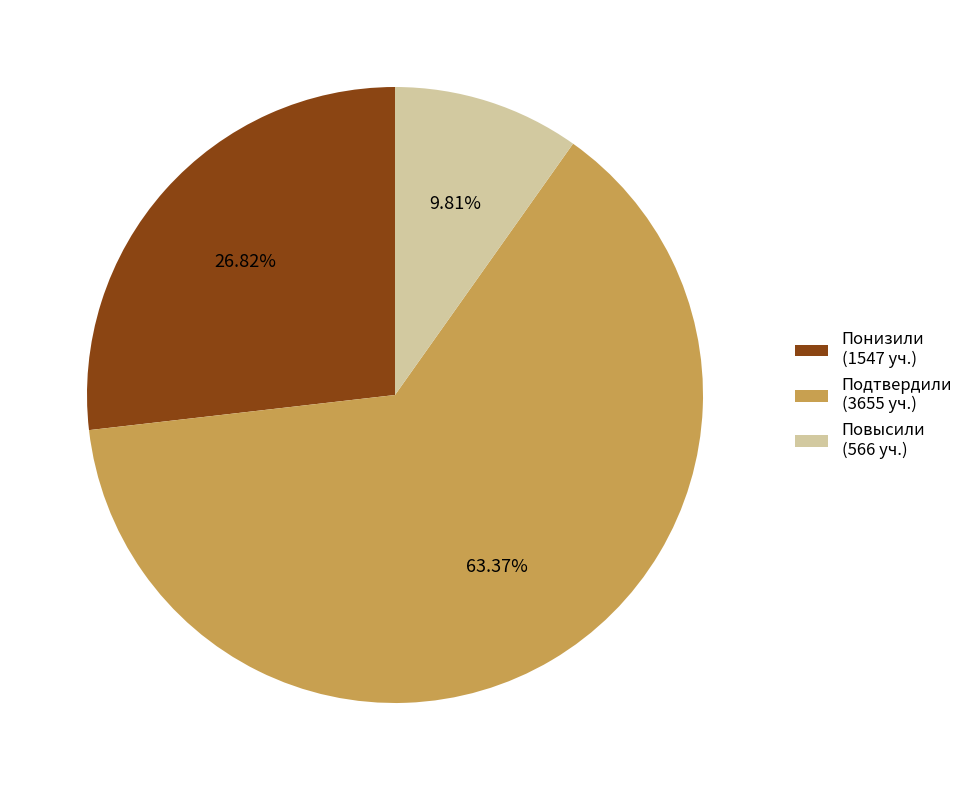

What is the total percentage of Повысили and Подтвердили?

73.2%